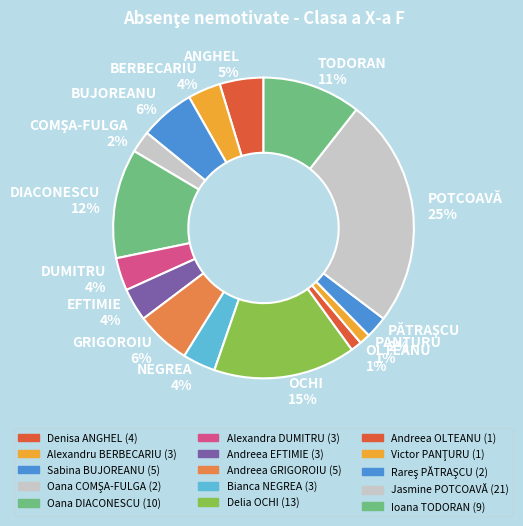

To the nearest percent, what is the difference between the largest and smallest slice percentages?

24%